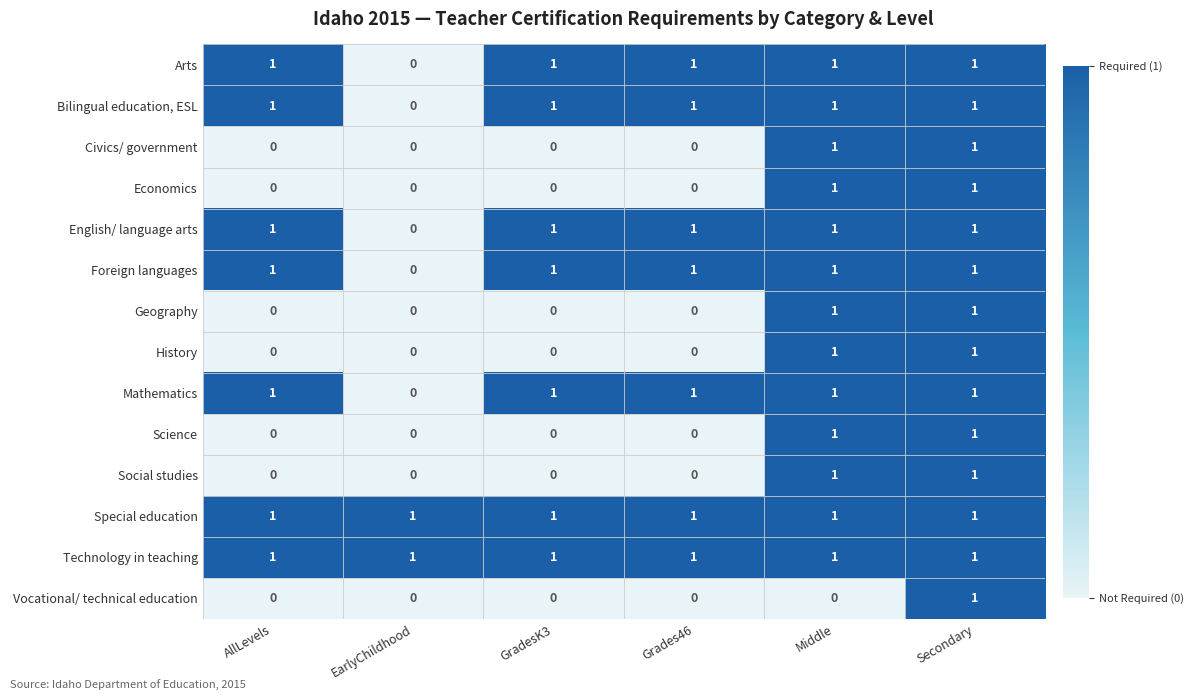

Count the Geography values in the range 0 to 1.

6